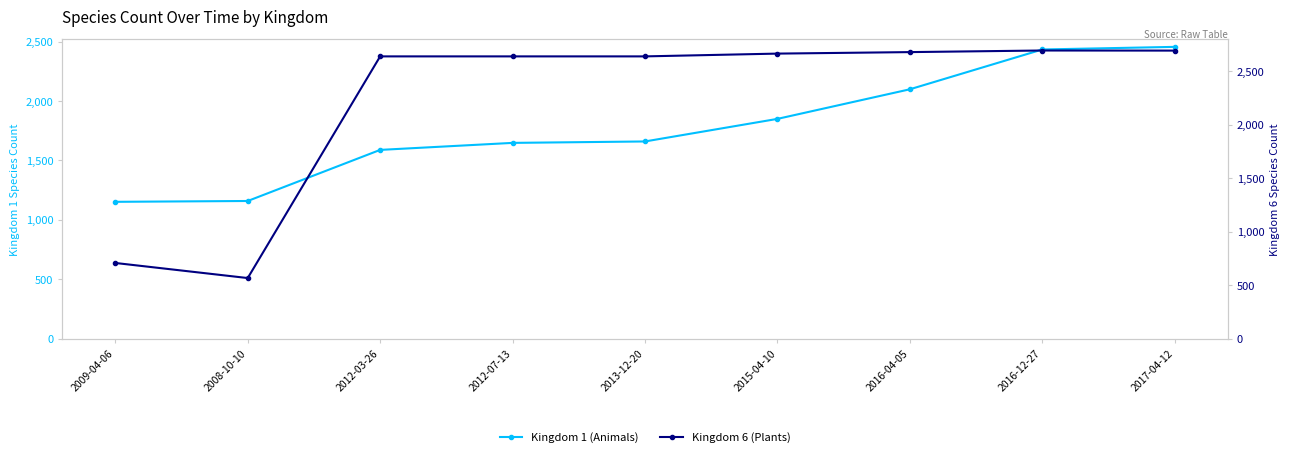

What are all the series names shown in the legend?

Kingdom 1 (Animals), Kingdom 6 (Plants)